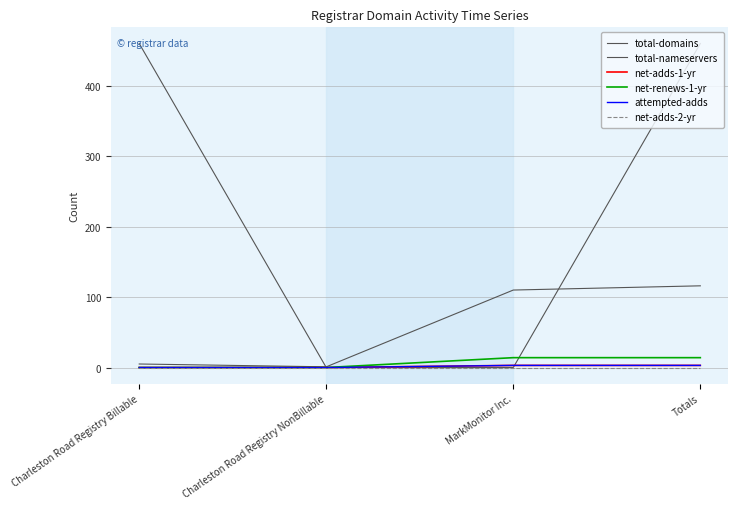

Does the chart display data point markers on the line(s)?

No